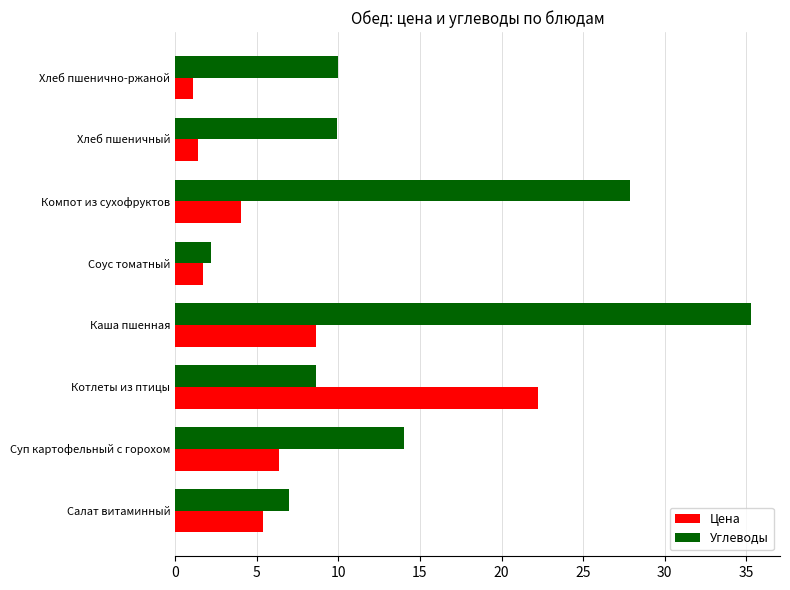

At which category is the sum across all series the highest?

Каша пшенная